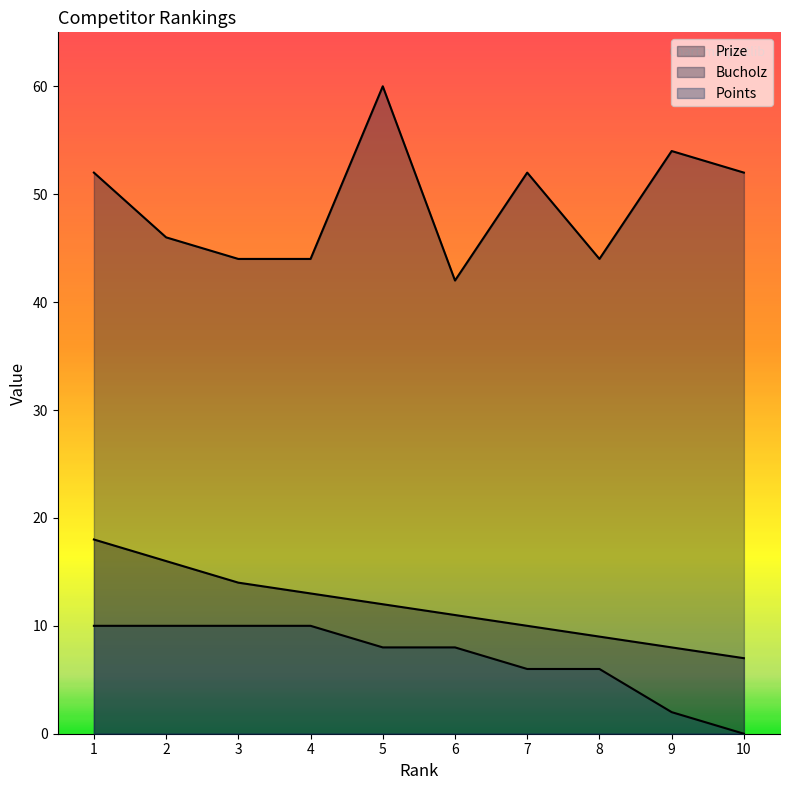

True or false: Bucholz and Points intersect in this chart.

False